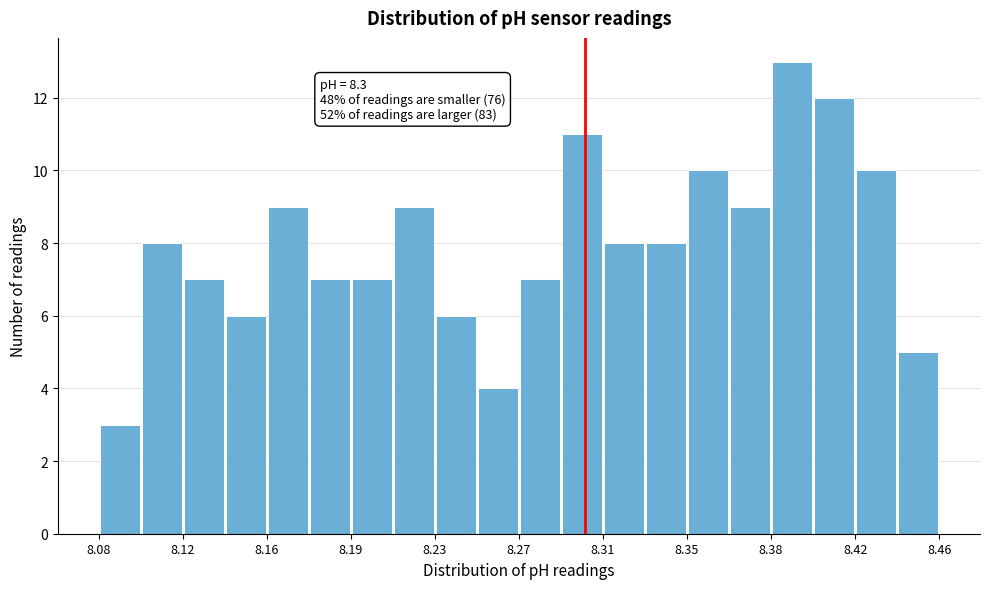

Around what value on the x-axis is the tallest bar? Give the approximate position of its centre, as read against the axis.

8.395